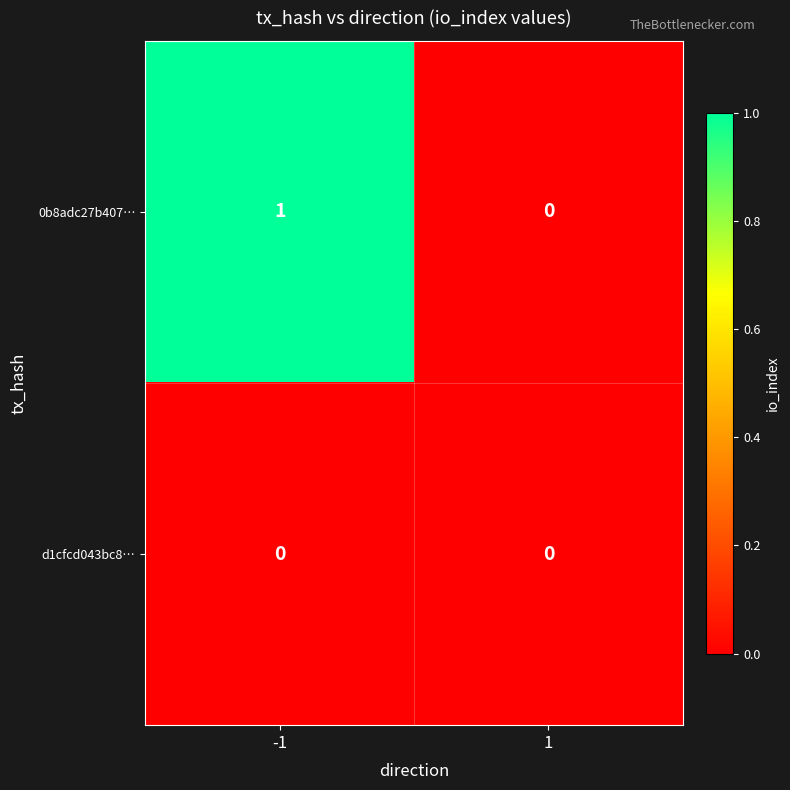

Rank the series by their maximum value, from highest to lowest.

0b8adc27b407…, d1cfcd043bc8…